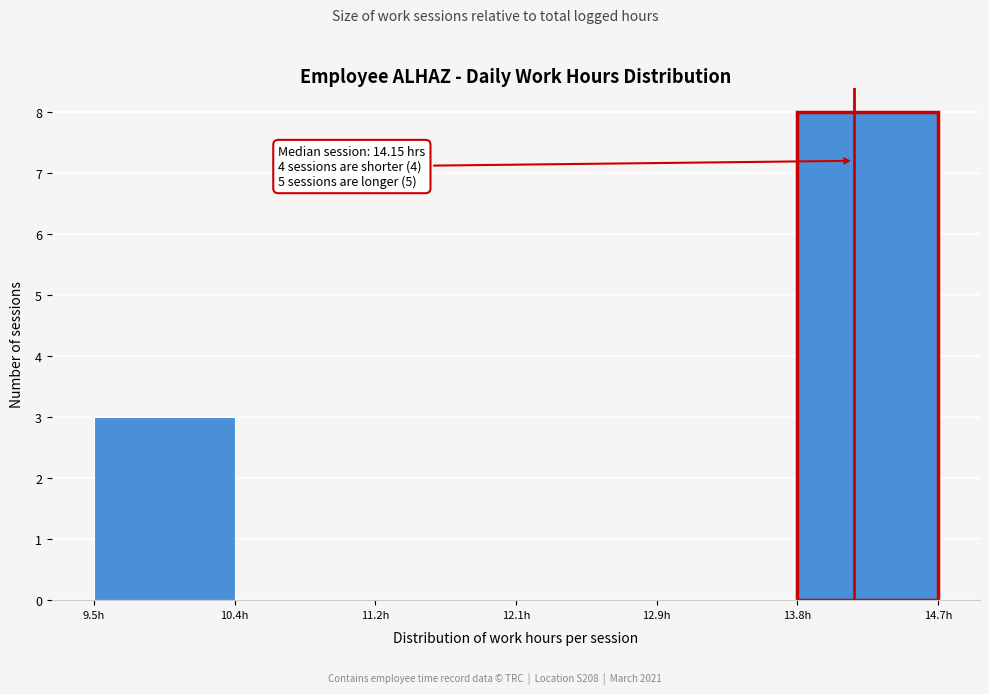

Which range on the x-axis has the tallest bar?

13.8 to 14.7